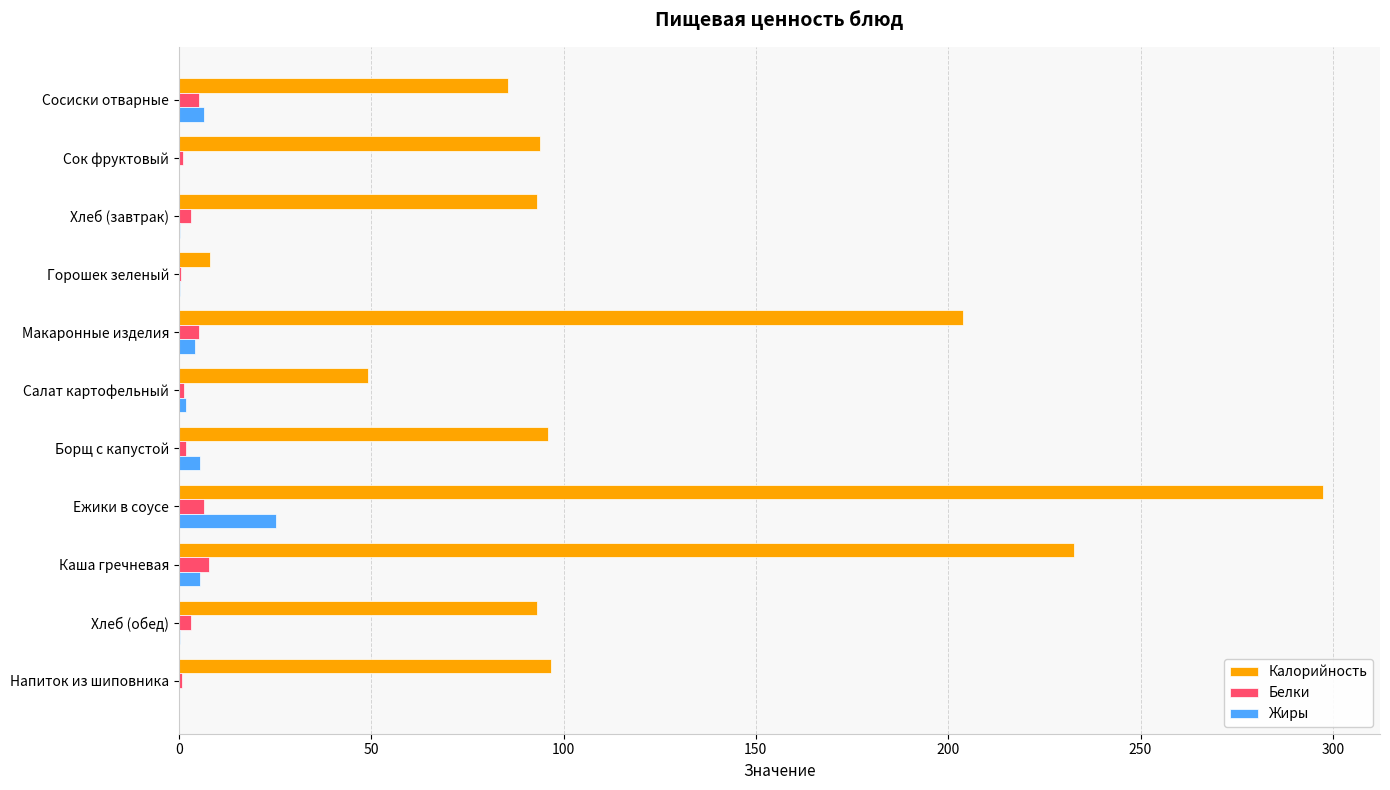

What are all the series names shown in the legend?

Калорийность, Белки, Жиры